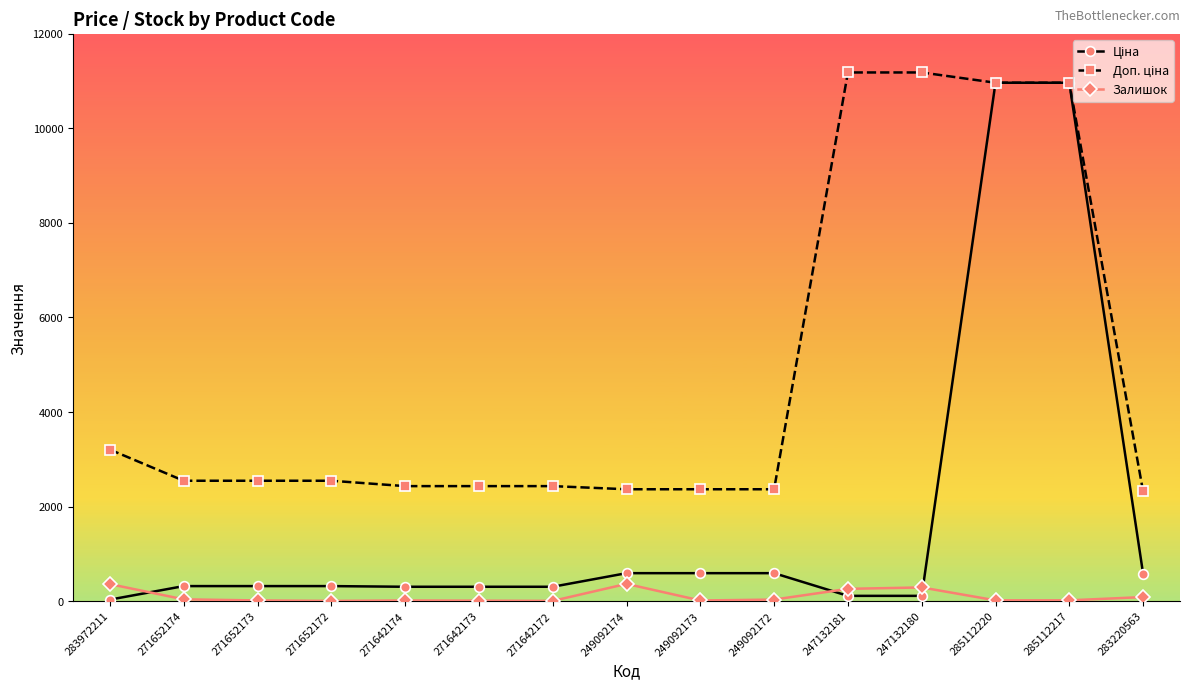

The Залишок series shows 14.0 at 249092173. True or false?

True